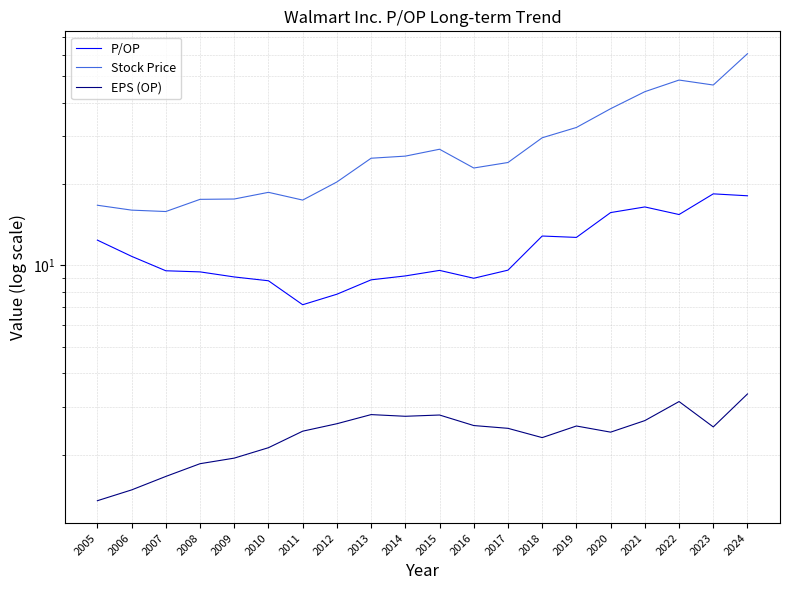

How many lines are shown in the chart?

3